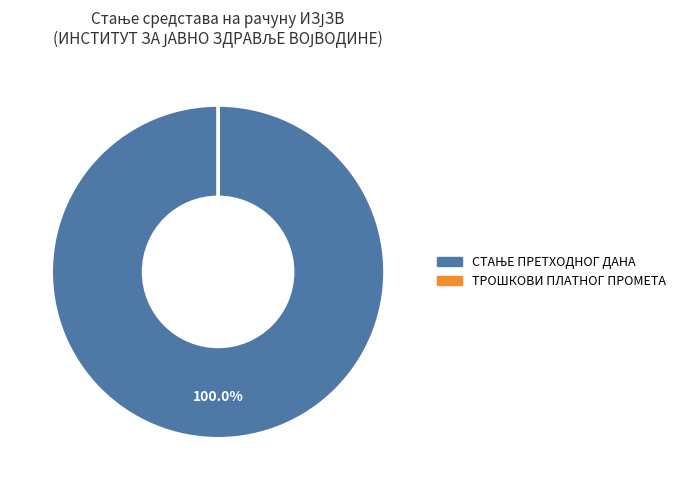

Does any single category account for the majority?

Yes